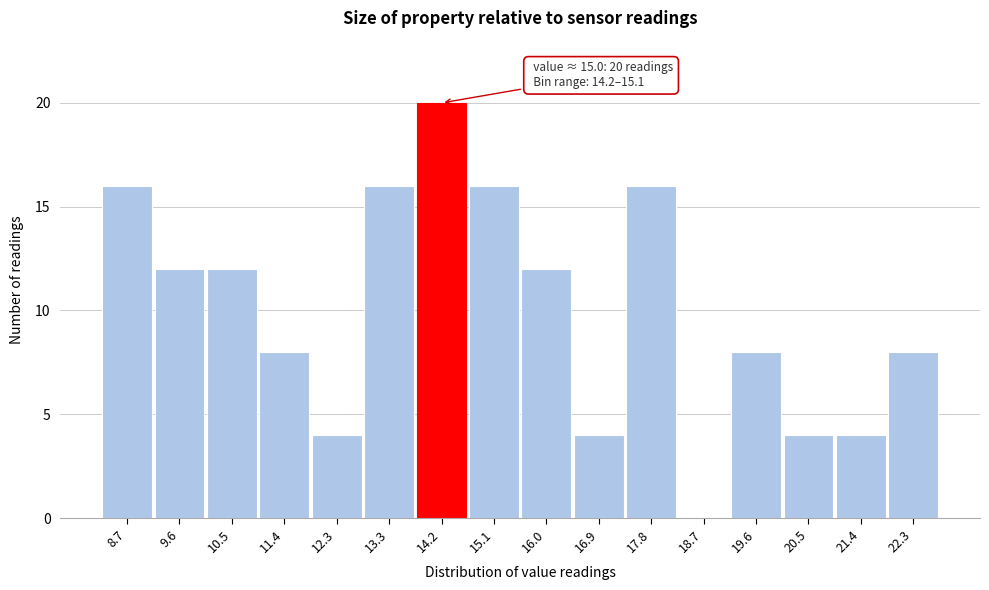

Between 11.4 and 20.5, which is larger?

11.4